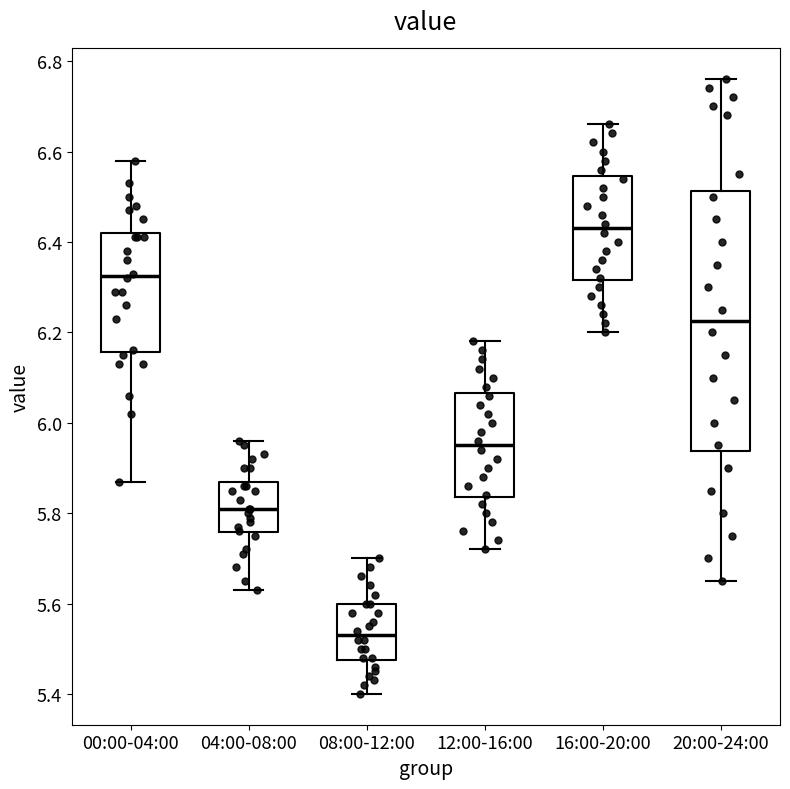

Reading left to right, read every box against the y-axis: the position of its median line, the range the box covers, and the ends of its whiskers. The values are not printed on the chart, so give them approximately, as read against the axis.

00:00-04:00: median 6.32, box 6.16 to 6.42, whiskers 5.88 to 6.58
04:00-08:00: median 5.82, box 5.76 to 5.88, whiskers 5.64 to 5.96
08:00-12:00: median 5.54, box 5.48 to 5.60, whiskers 5.40 to 5.70
12:00-16:00: median 5.96, box 5.84 to 6.06, whiskers 5.72 to 6.18
16:00-20:00: median 6.44, box 6.32 to 6.54, whiskers 6.20 to 6.66
20:00-24:00: median 6.22, box 5.94 to 6.52, whiskers 5.66 to 6.76